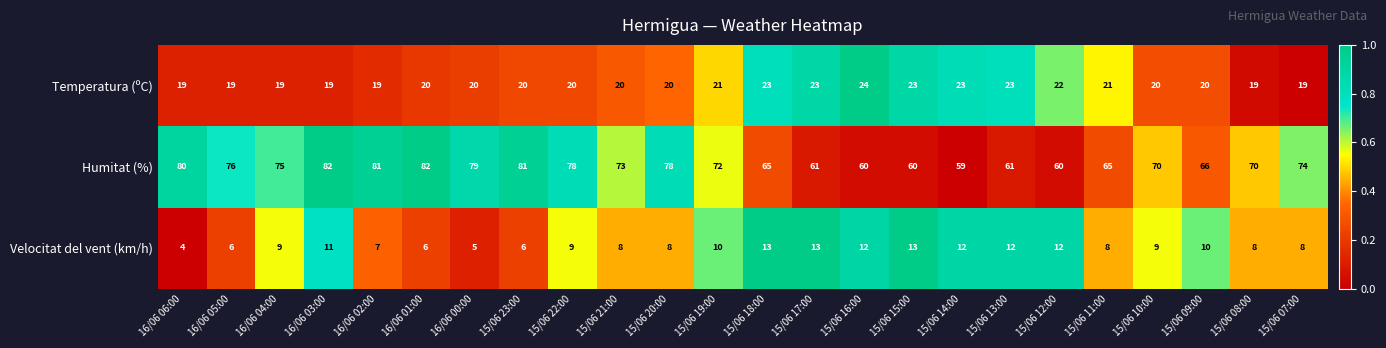

Is it true that Velocitat del vent (km/h) equals 7 at 16/06 02:00?

True